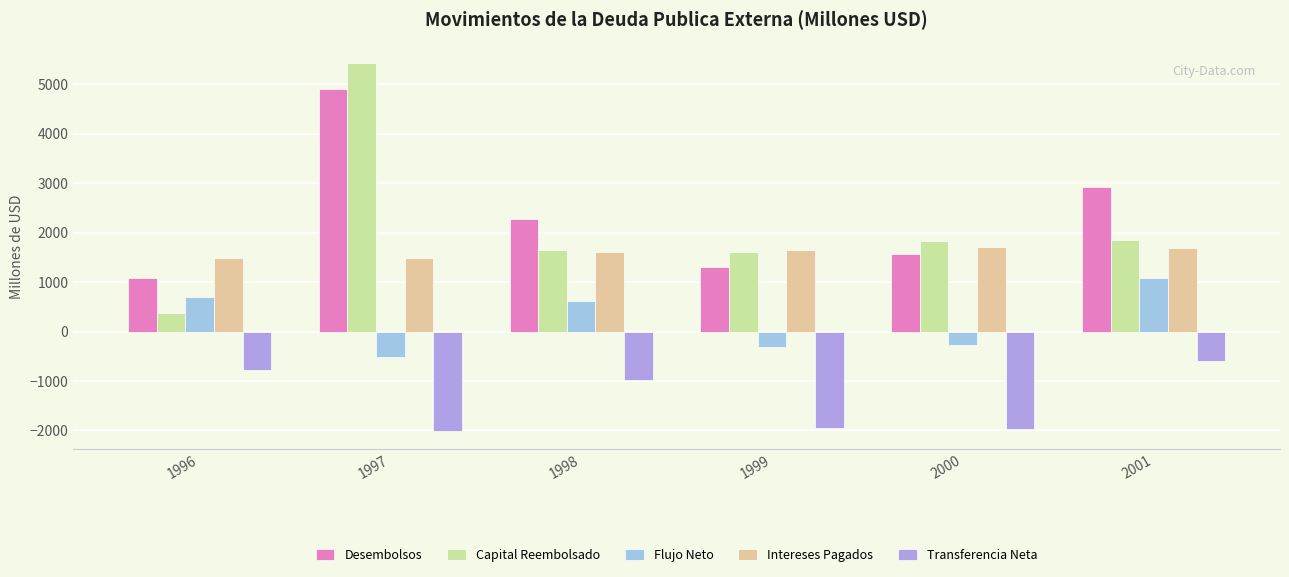

How many categories are shown in the chart?

6